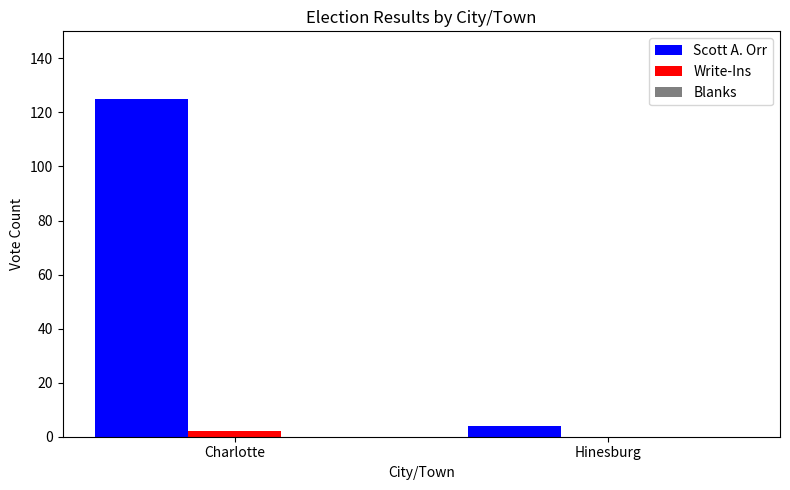

How many values in Write-Ins are above zero?

1